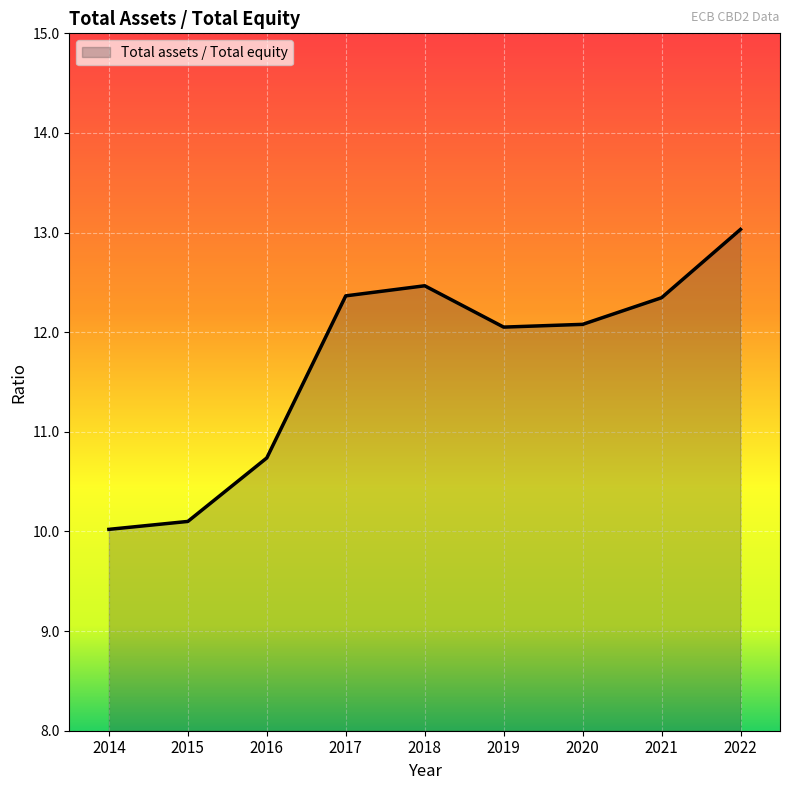

Reading left to right, what are all the values shown in this chart?

10.0	10.1	10.7	12.4	12.5	12.1	12.1	12.3	13.0